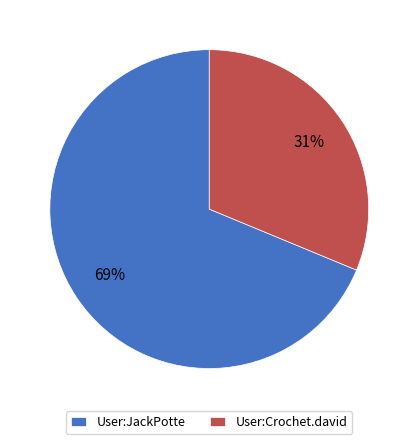

To the nearest percent, what portion does User:Crochet.david represent?

31%